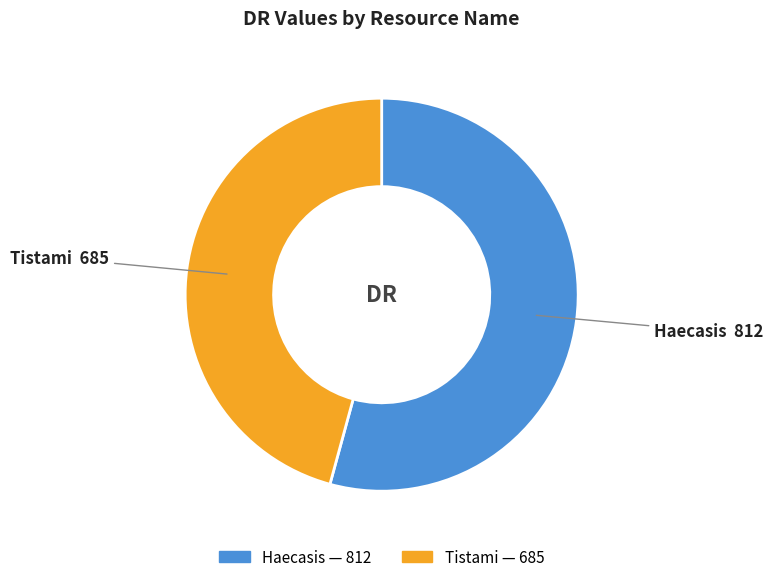

Rank the categories by value from lowest to highest.

Tistami, Haecasis